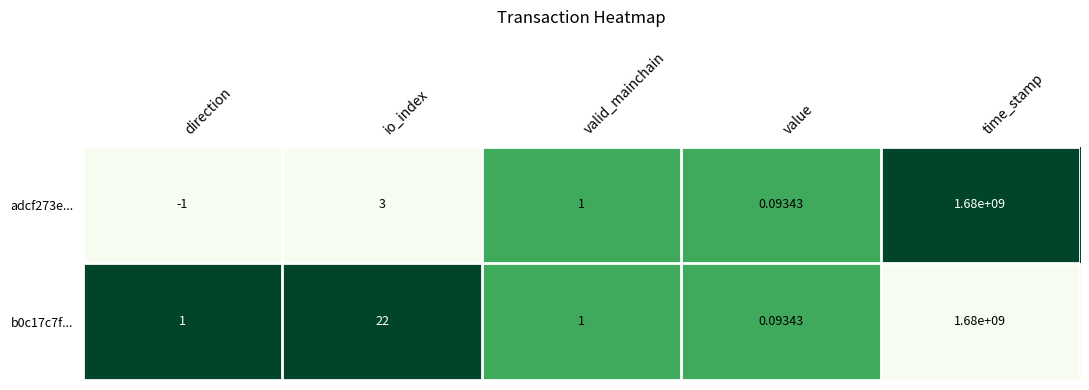

Where is adcf273e... nearest to the value 839999999?

io_index